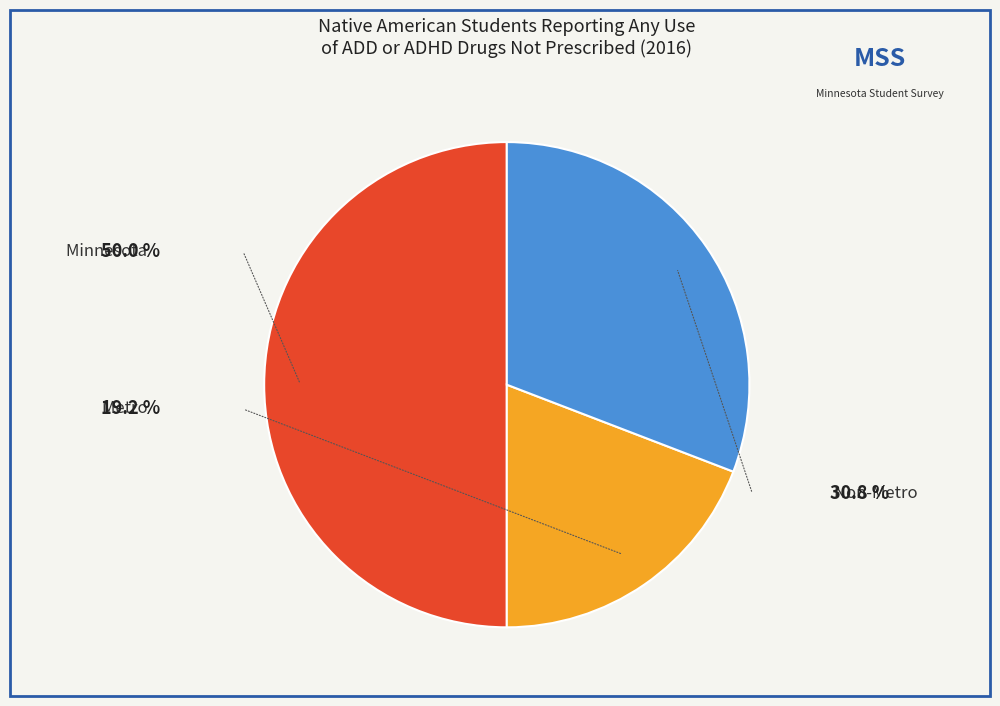

The Minnesota slice represents 38% of the pie. True or false?

False